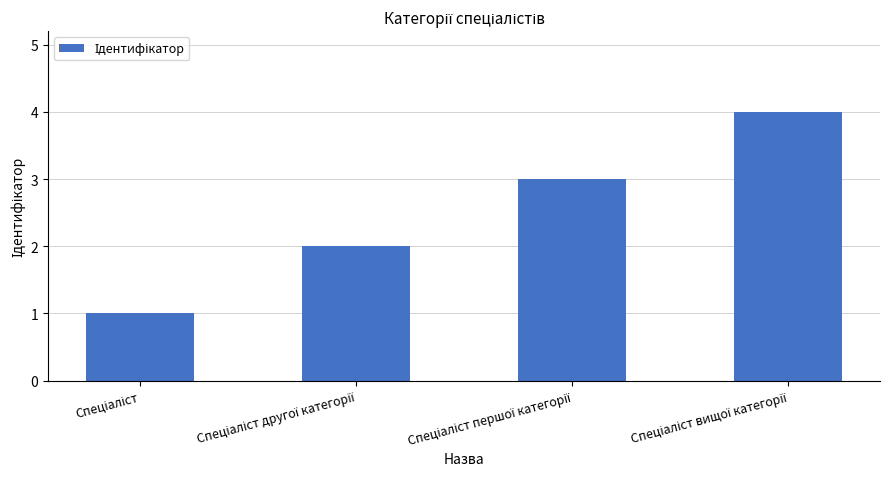

What is the value of the 2nd bar from the left?

2